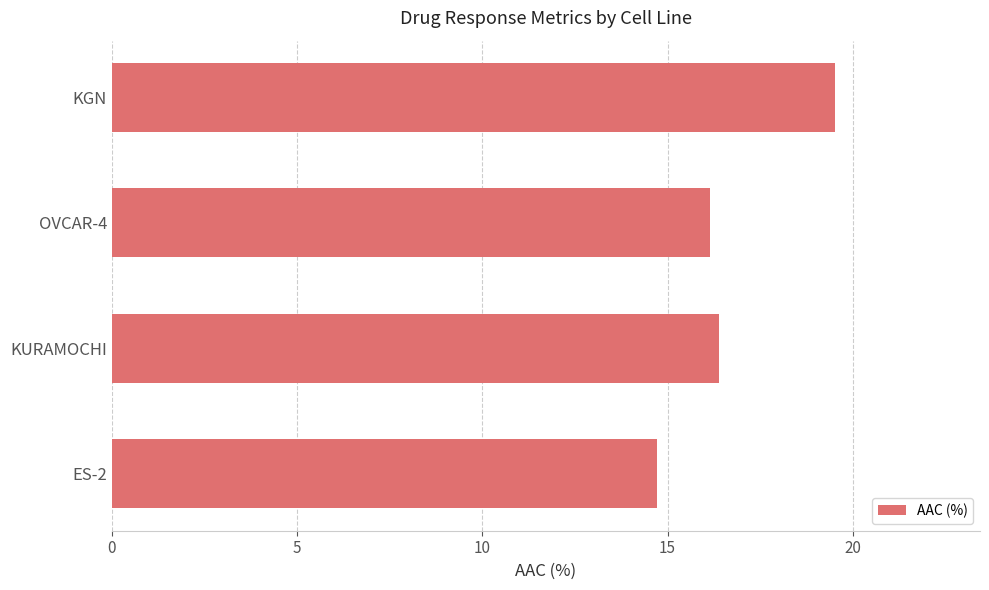

List the labels in order of value, largest first.

KGN, KURAMOCHI, OVCAR-4, ES-2